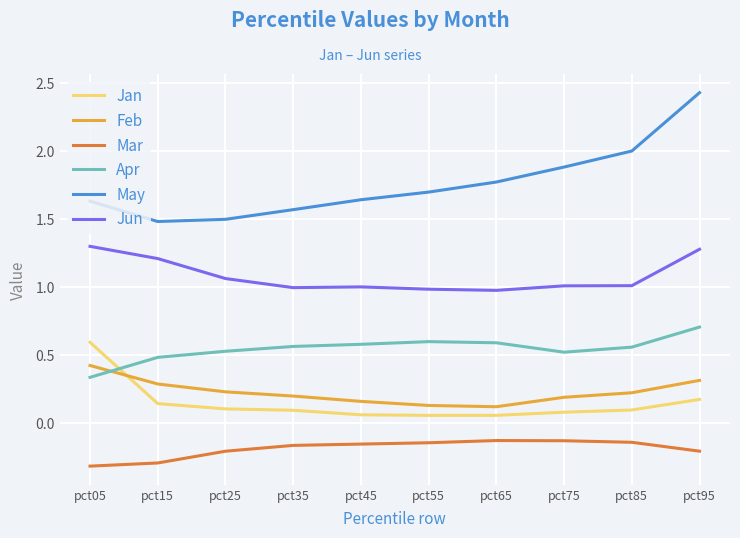

True or false: May and Feb cross at least once.

False